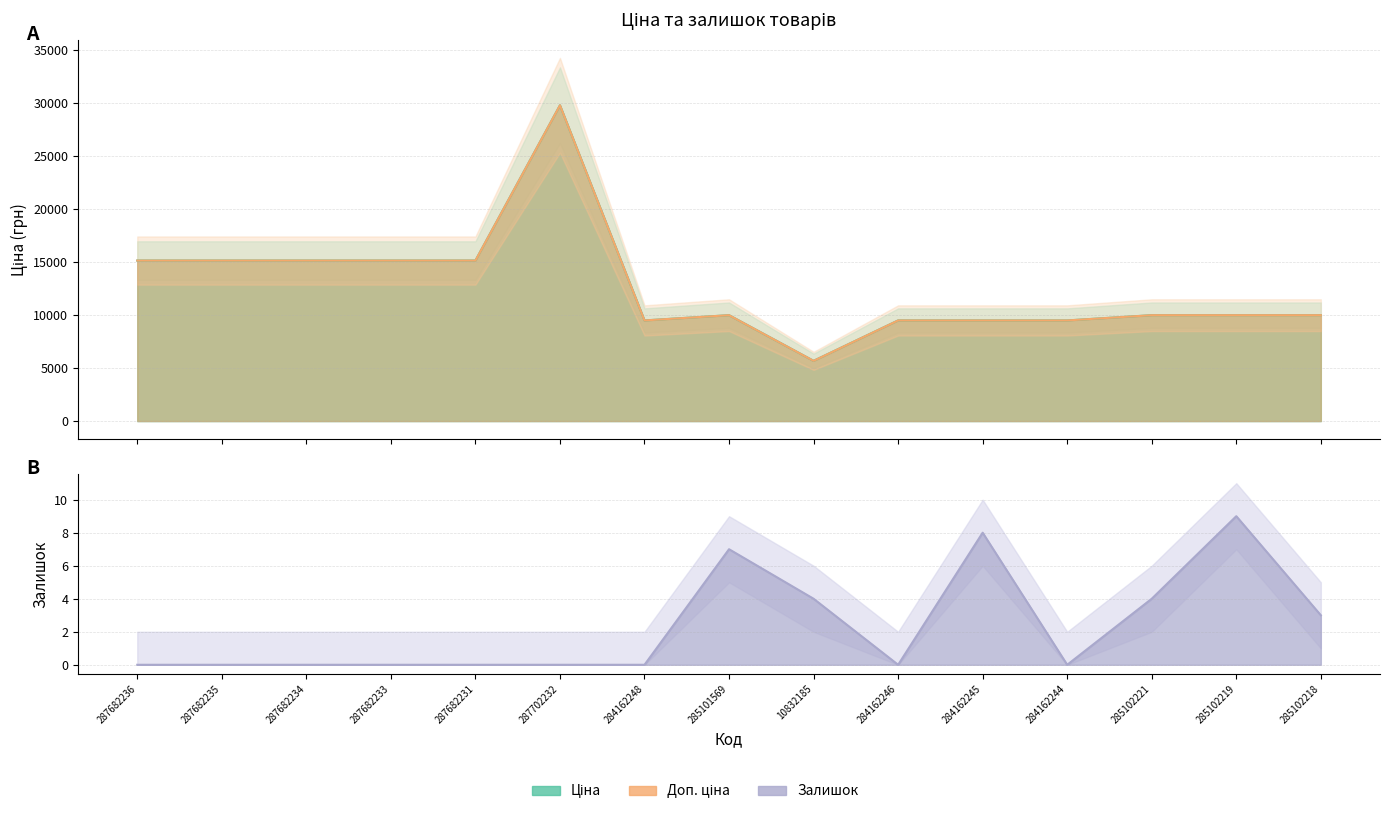

What is the difference between the maximum and minimum values in the Доп. ціна series?

24073.4